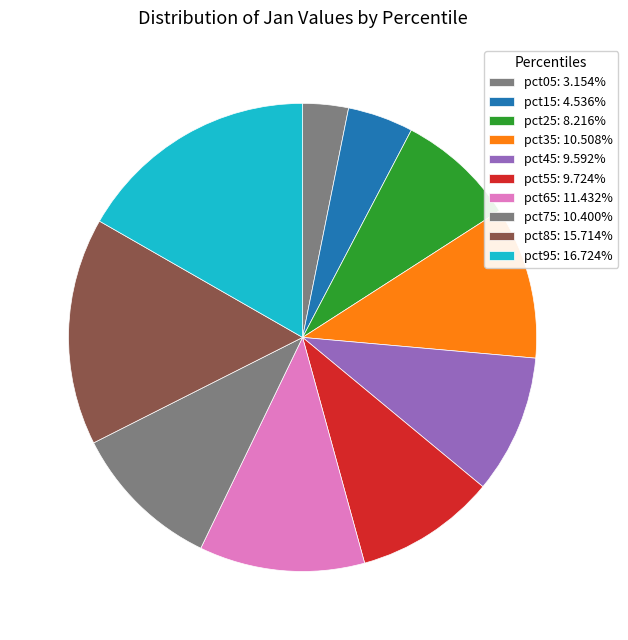

Count the number of slices in the pie.

10